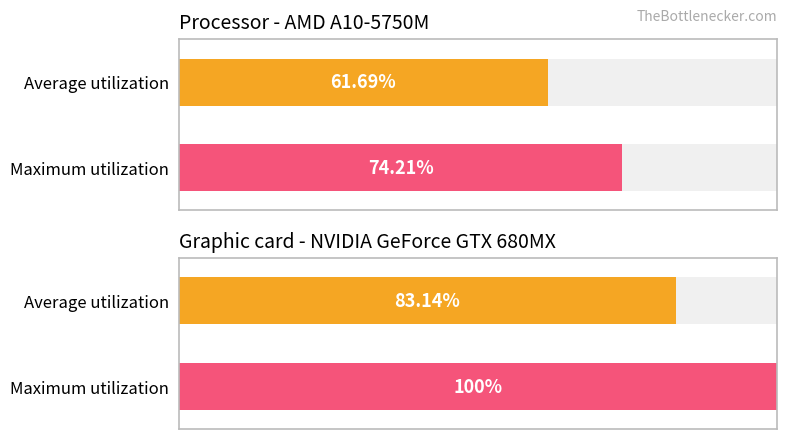

Does the chart contain any negative values?

No